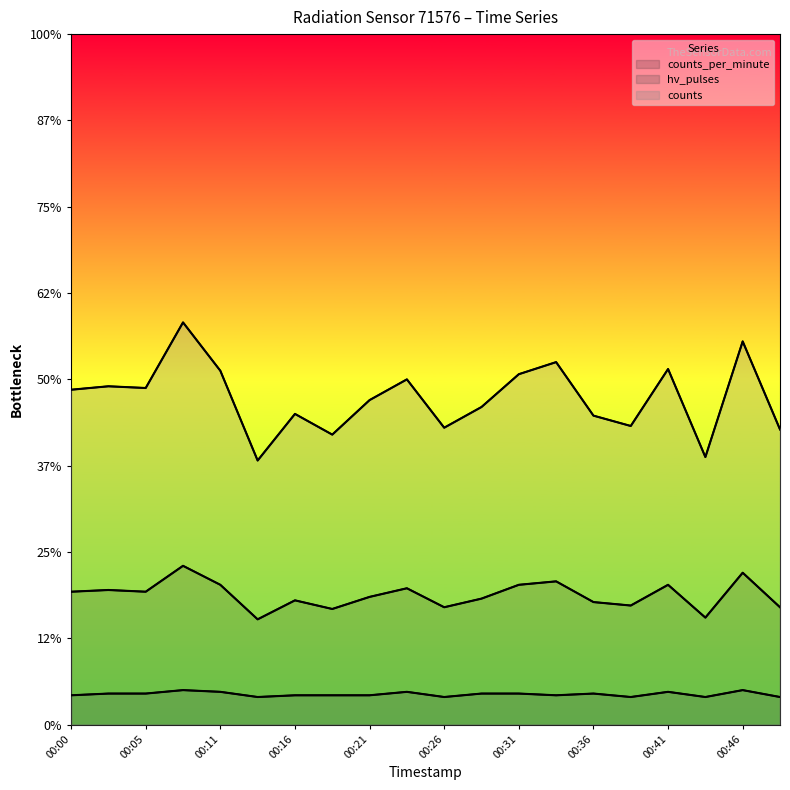

Which series has the largest range (max minus min)?

counts